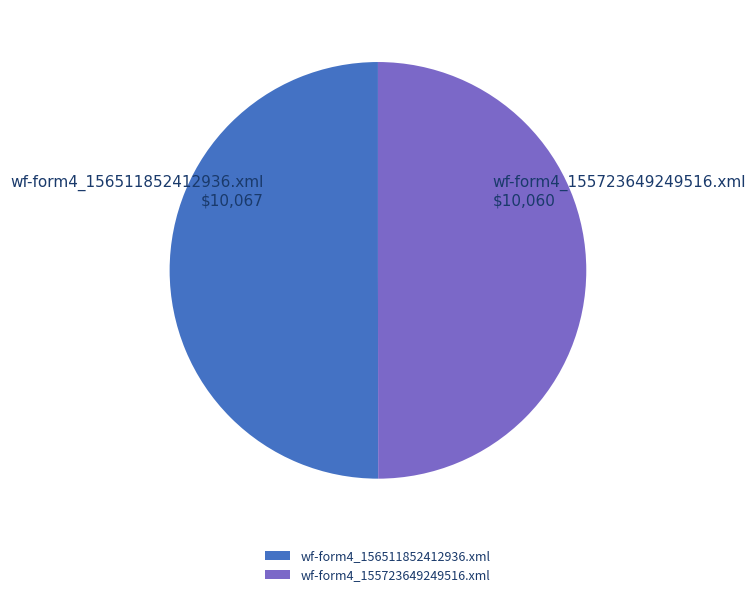

True or false: wf-form4_156511852412936.xml accounts for 58% of the total.

False